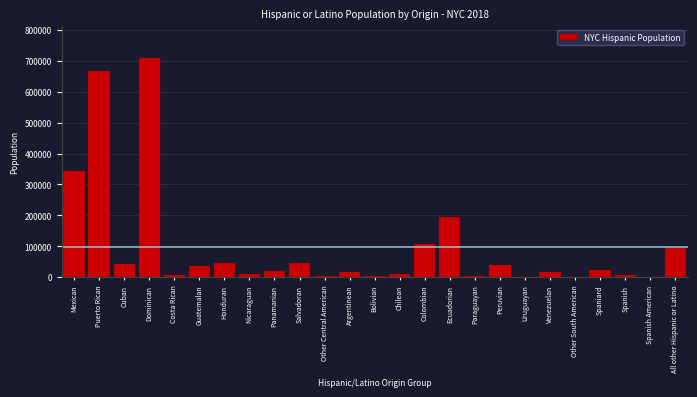

What is the greatest value displayed?

708173